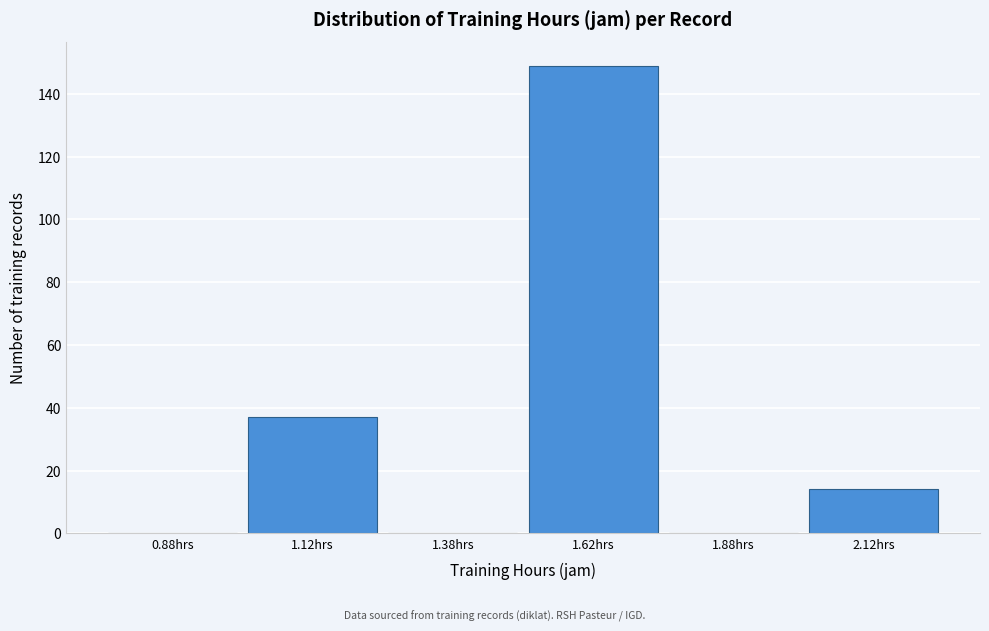

Reading left to right, list every bar in this chart as the range it spans on the x-axis followed by its height. The values are not printed on the chart, so give them approximately, as read against the axis.

0.75 to 1.00: 0
1.00 to 1.25: 38
1.25 to 1.50: 0
1.50 to 1.75: 150
1.75 to 2.00: 0
2.00 to 2.25: 14